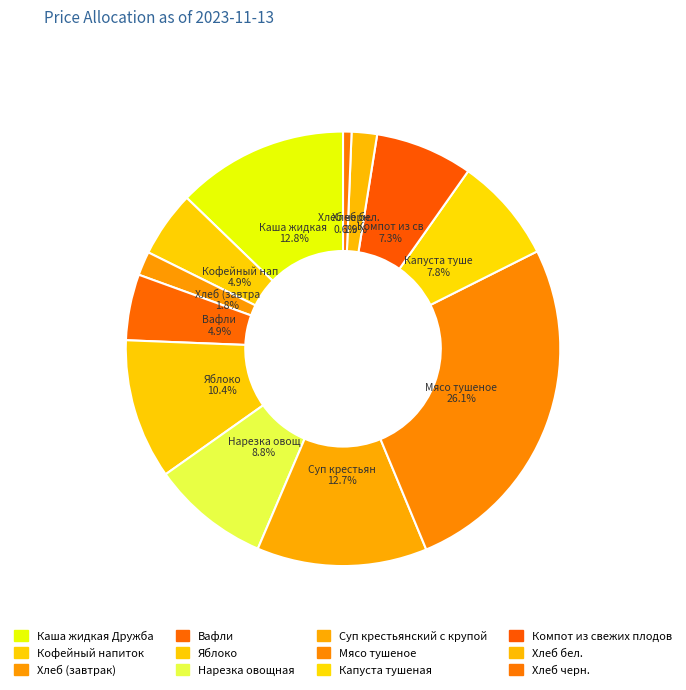

To the nearest percent, what is the difference between the largest and smallest slice percentages?

26%